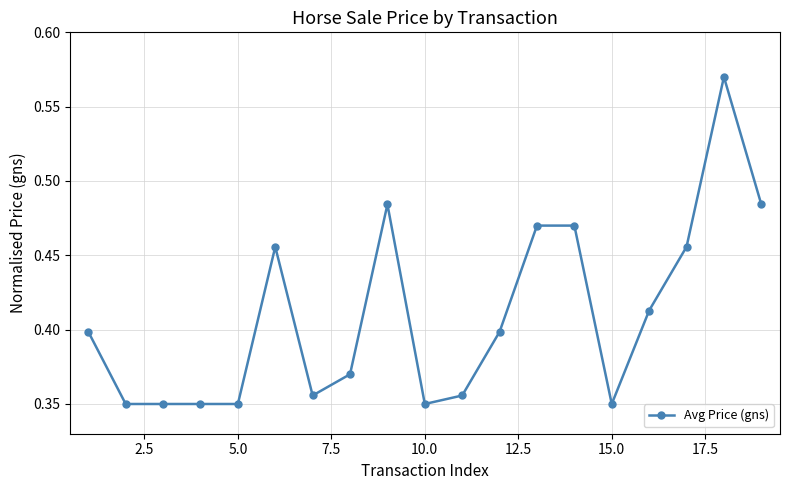

What is the sum of all values?

7.8